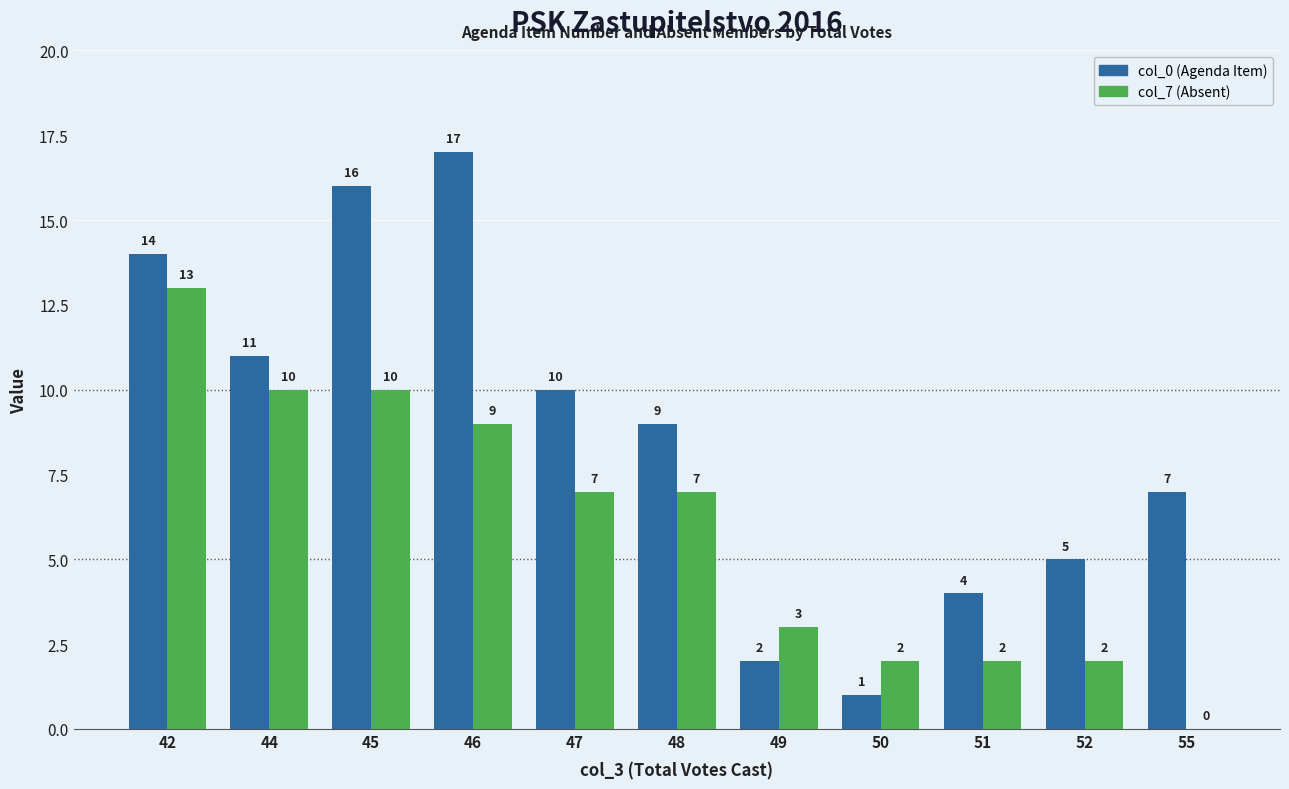

How many groups of bars are there?

11